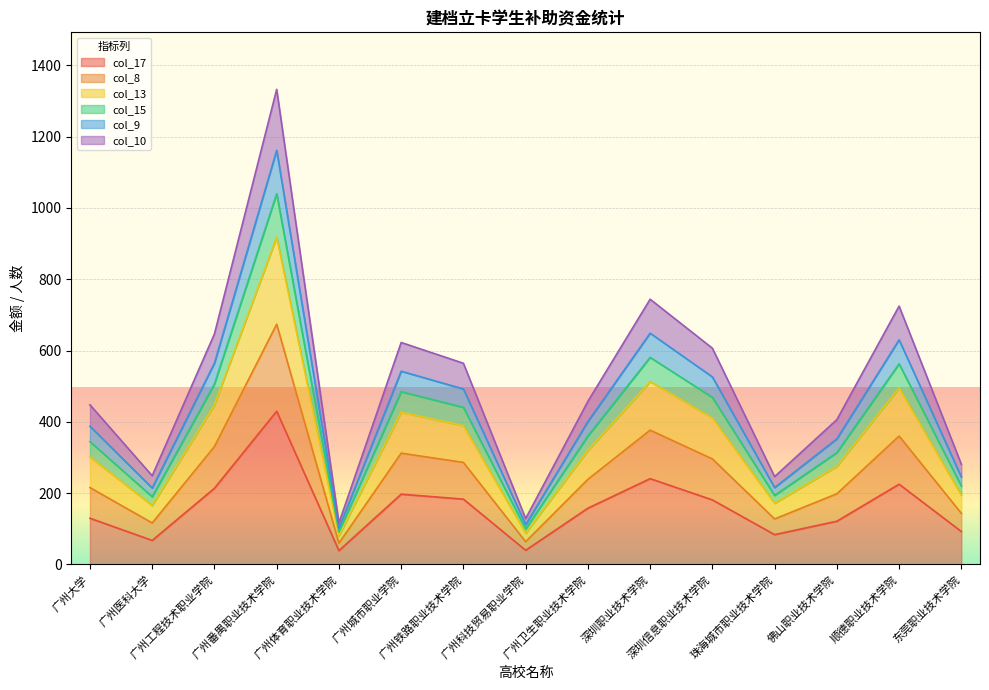

What are all the series names shown in the legend?

col_17, col_8, col_13, col_15, col_9, col_10